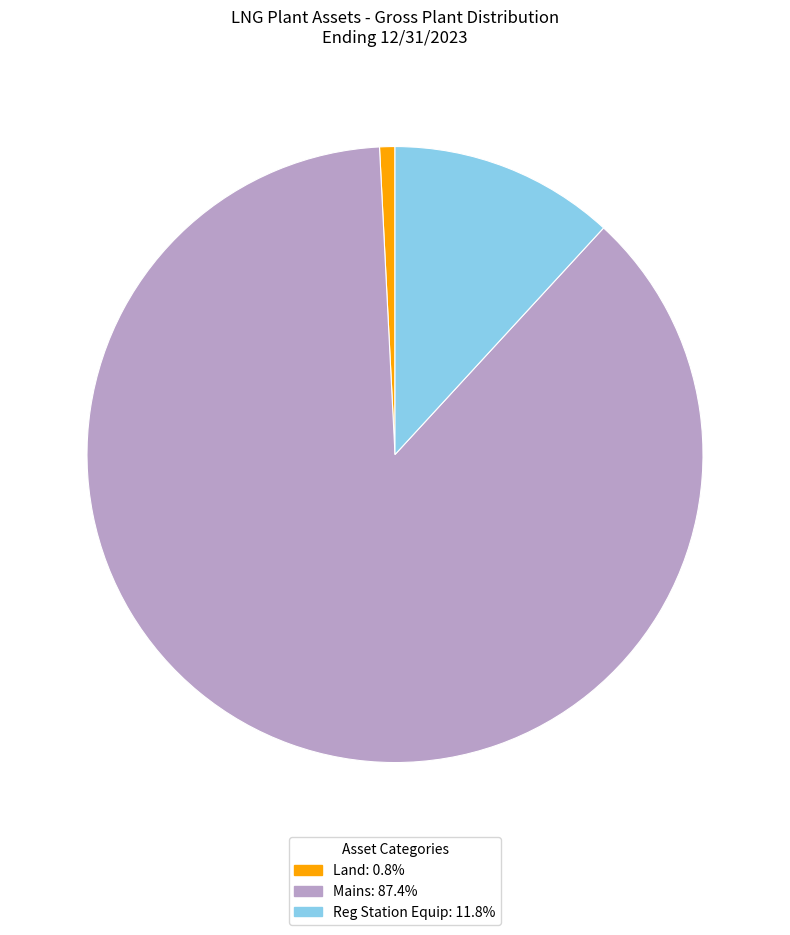

Approximately how many times larger is the value at Reg Station Equip compared to Land?

14.8